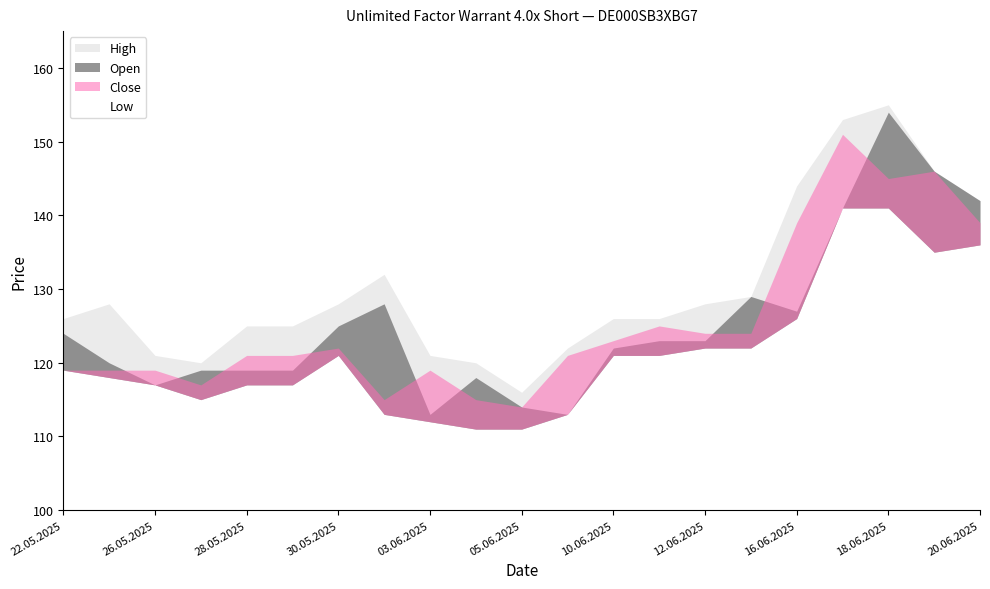

Reading right to left, transcribe all the data shown in this chart.

Open: 20.06.2025=142	19.06.2025=146	18.06.2025=154	17.06.2025=141	16.06.2025=127	13.06.2025=129	12.06.2025=123	11.06.2025=123	10.06.2025=122	06.06.2025=113	05.06.2025=114	04.06.2025=118	03.06.2025=113	02.06.2025=128	30.05.2025=125	29.05.2025=119	28.05.2025=119	27.05.2025=119	26.05.2025=117	23.05.2025=120	22.05.2025=124
High: 20.06.2025=142	19.06.2025=146	18.06.2025=155	17.06.2025=153	16.06.2025=144	13.06.2025=129	12.06.2025=128	11.06.2025=126	10.06.2025=126	06.06.2025=122	05.06.2025=116	04.06.2025=120	03.06.2025=121	02.06.2025=132	30.05.2025=128	29.05.2025=125	28.05.2025=125	27.05.2025=120	26.05.2025=121	23.05.2025=128	22.05.2025=126
Low: 20.06.2025=136	19.06.2025=135	18.06.2025=141	17.06.2025=141	16.06.2025=126	13.06.2025=122	12.06.2025=122	11.06.2025=121	10.06.2025=121	06.06.2025=113	05.06.2025=111	04.06.2025=111	03.06.2025=112	02.06.2025=113	30.05.2025=121	29.05.2025=117	28.05.2025=117	27.05.2025=115	26.05.2025=117	23.05.2025=118	22.05.2025=119
Close: 20.06.2025=139	19.06.2025=146	18.06.2025=145	17.06.2025=151	16.06.2025=139	13.06.2025=124	12.06.2025=124	11.06.2025=125	10.06.2025=123	06.06.2025=121	05.06.2025=114	04.06.2025=115	03.06.2025=119	02.06.2025=115	30.05.2025=122	29.05.2025=121	28.05.2025=121	27.05.2025=117	26.05.2025=119	23.05.2025=119	22.05.2025=119